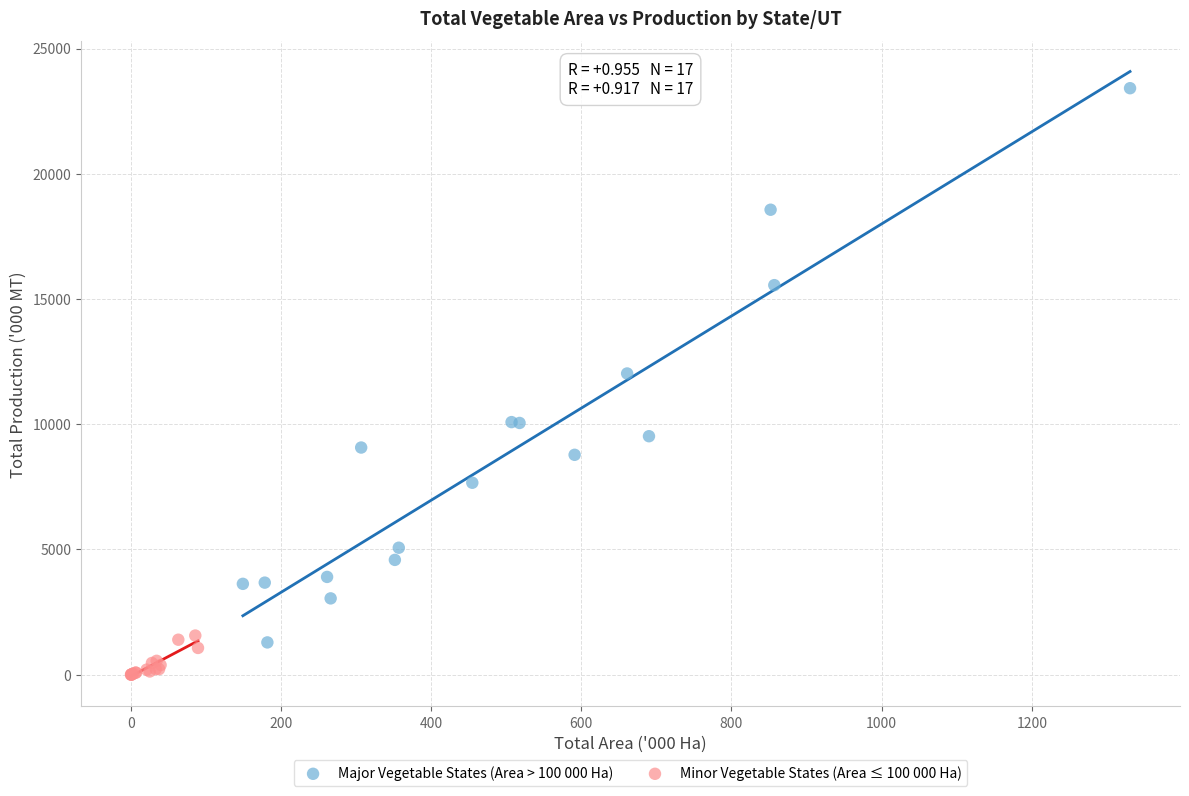

What are all the series names shown in the legend?

Major Vegetable States (Area > 100 000 Ha), Minor Vegetable States (Area ≤ 100 000 Ha)